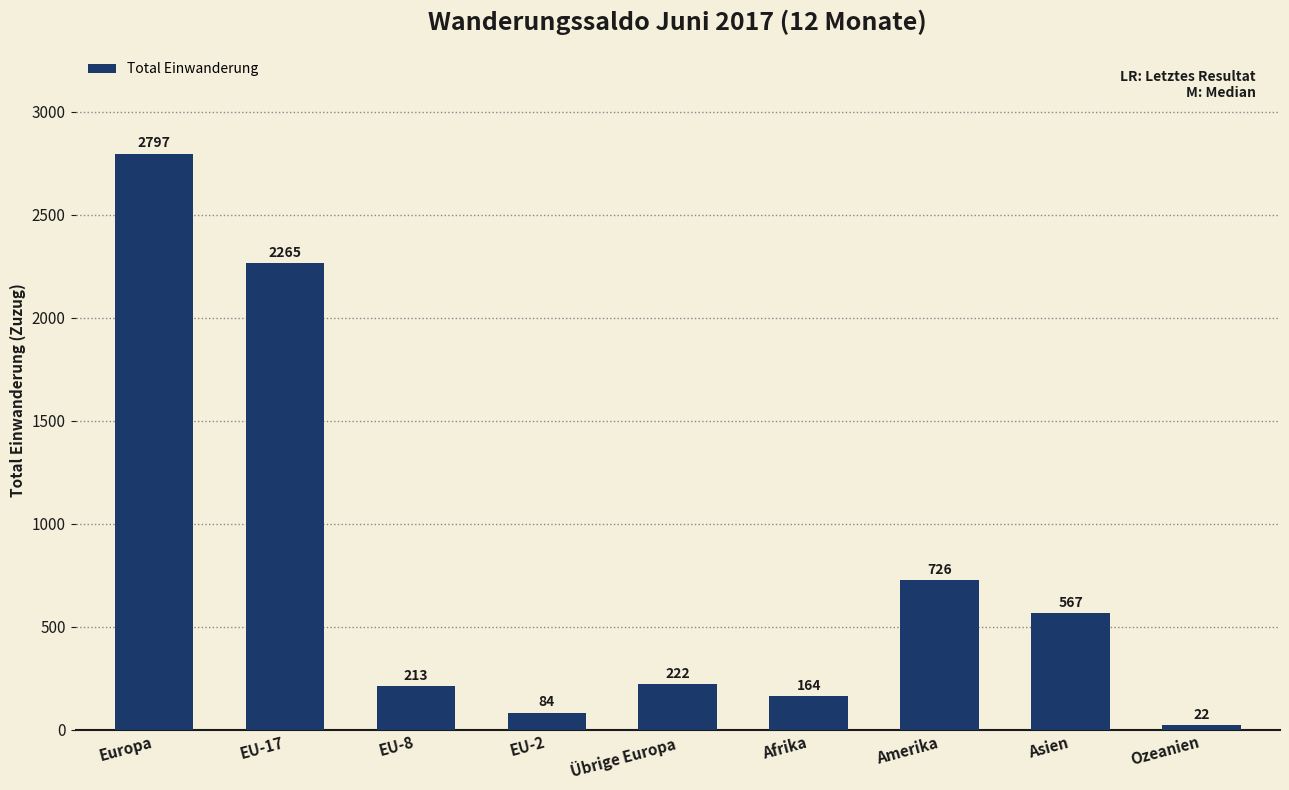

What is the value of the 2nd bar from the left?

2265